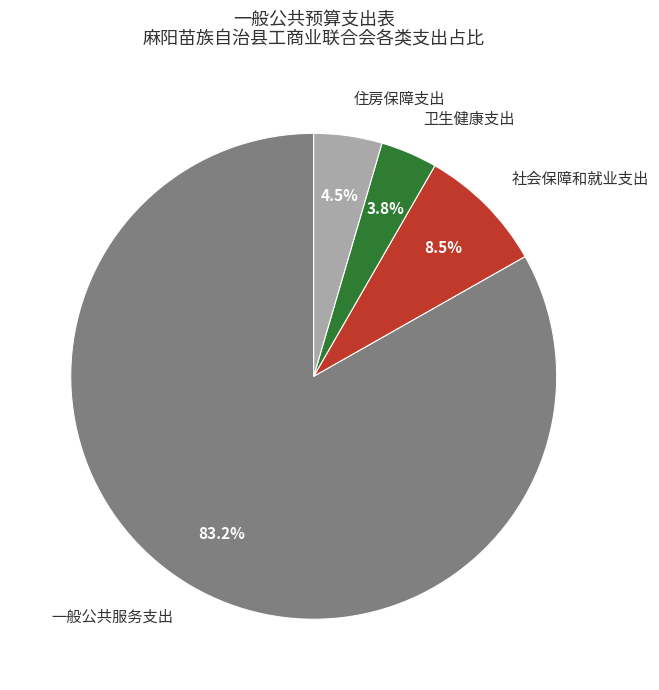

How many slices are in this pie chart?

4